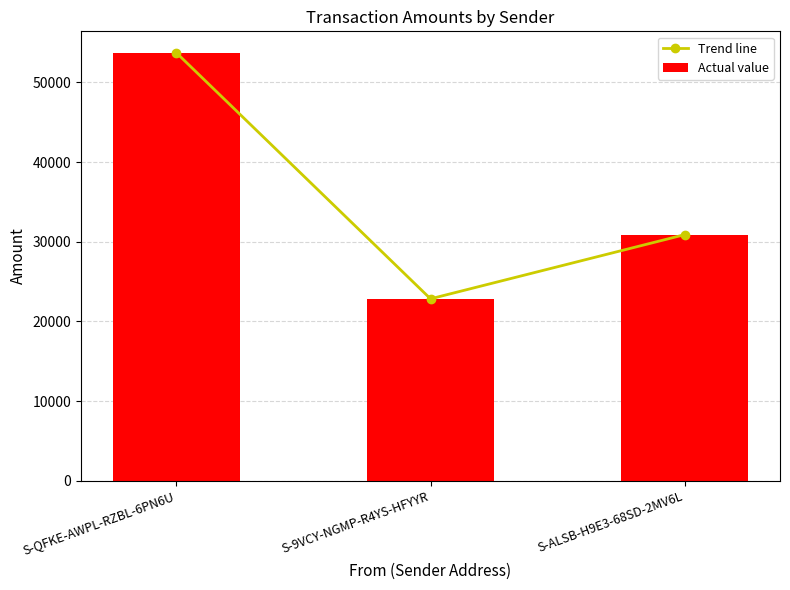

At which category is the sum across all series the highest?

S-QFKE-AWPL-RZBL-6PN6U